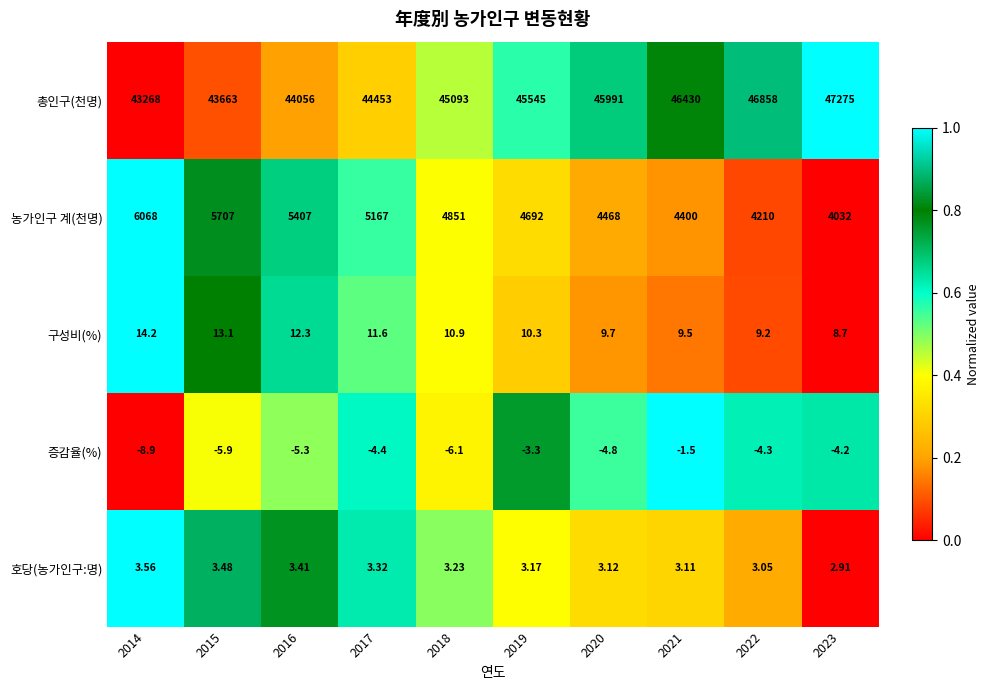

Which series has the largest total across all categories?

총인구(천명)